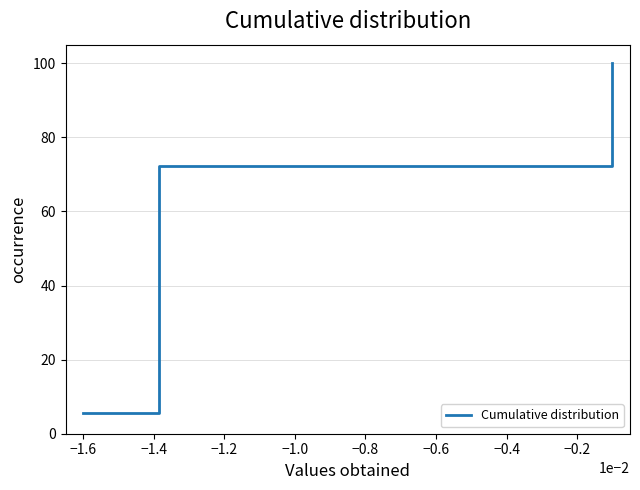

At which label is the value closest to 52?

−0.2